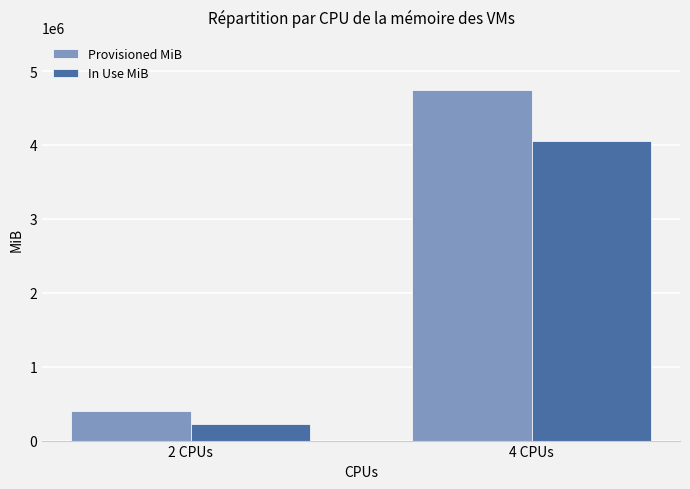

Reading left to right, transcribe all the data shown in this chart.

Provisioned MiB: 2 CPUs=404478	4 CPUs=4748824
In Use MiB: 2 CPUs=220399	4 CPUs=4055222